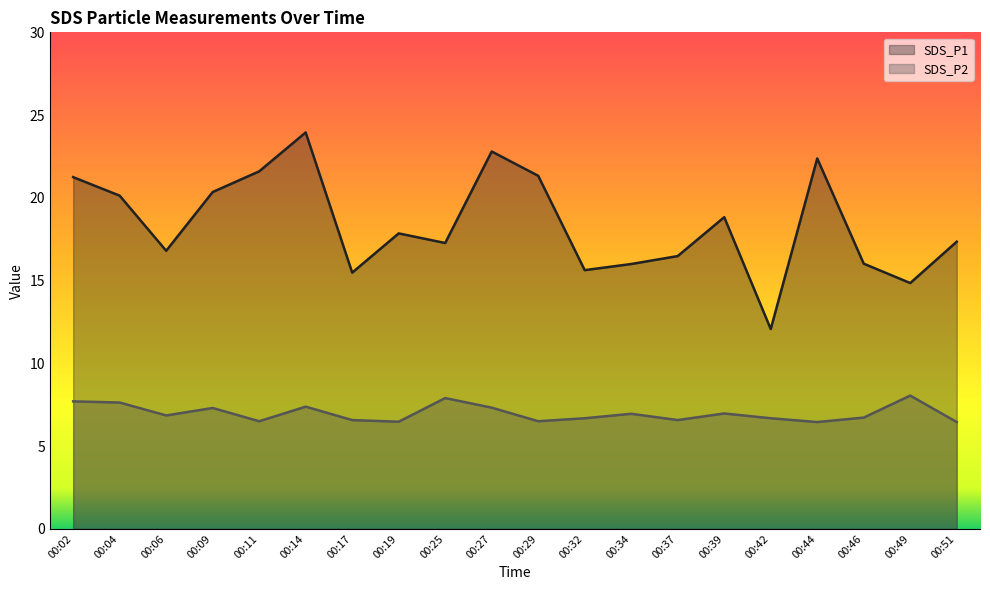

What is the difference between the SDS_P2 values at 00:09 and 00:46?

0.6